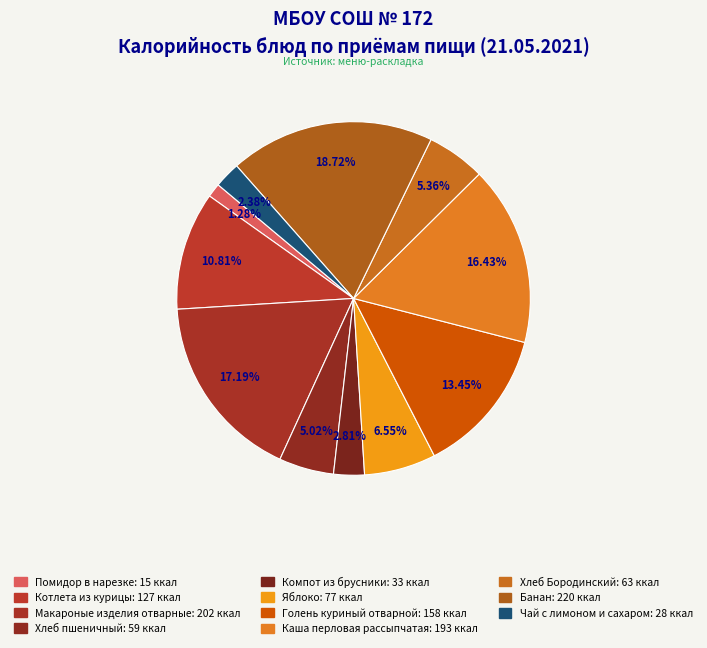

Is it true that Хлеб Бородинский is 13% of the pie?

False